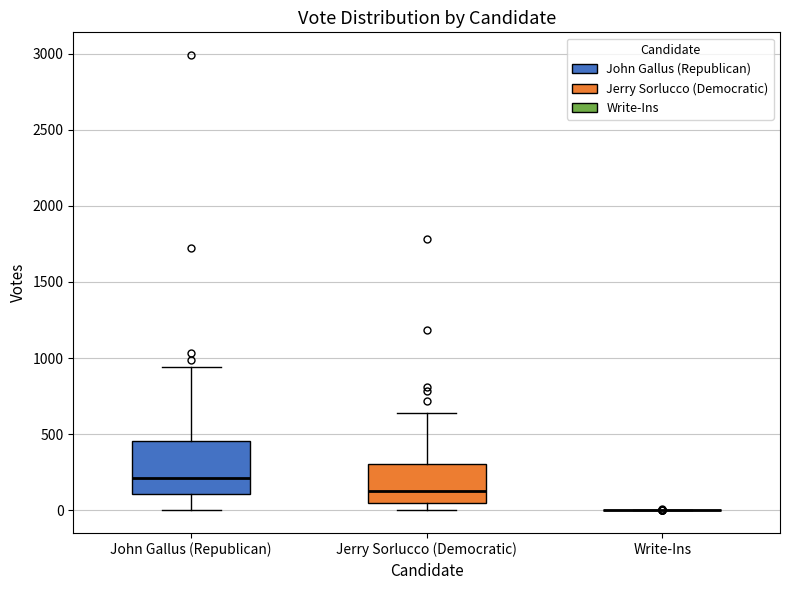

Reading left to right, read every box against the y-axis: the position of its median line, the range the box covers, and the ends of its whiskers. The values are not printed on the chart, so give them approximately, as read against the axis.

John Gallus (Republican): median 200, box 100 to 450, whiskers 0 to 950
Jerry Sorlucco (Democratic): median 150, box 50 to 300, whiskers 0 to 650
Write-Ins: box collapsed to a line at 0, whiskers 0 to 0